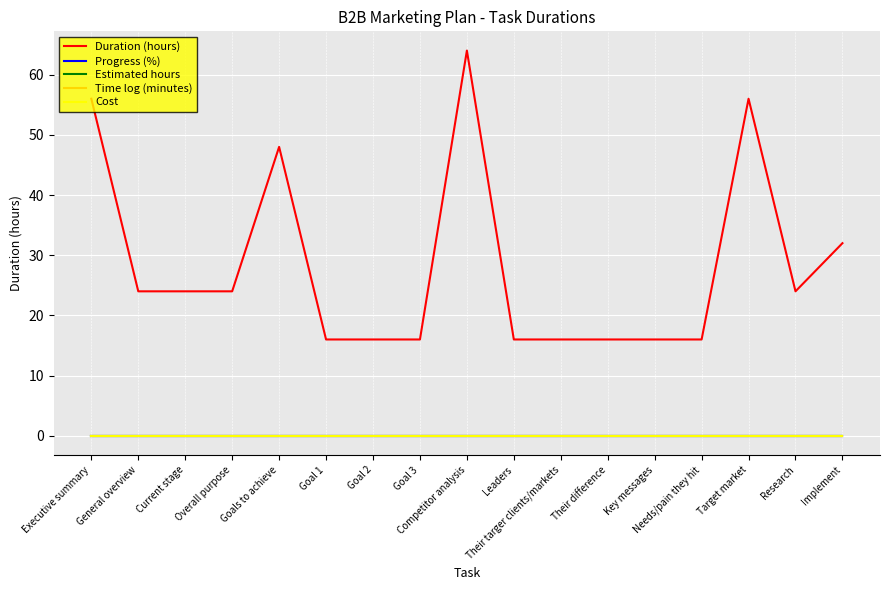

Is this an area chart (filled region under the line)?

No